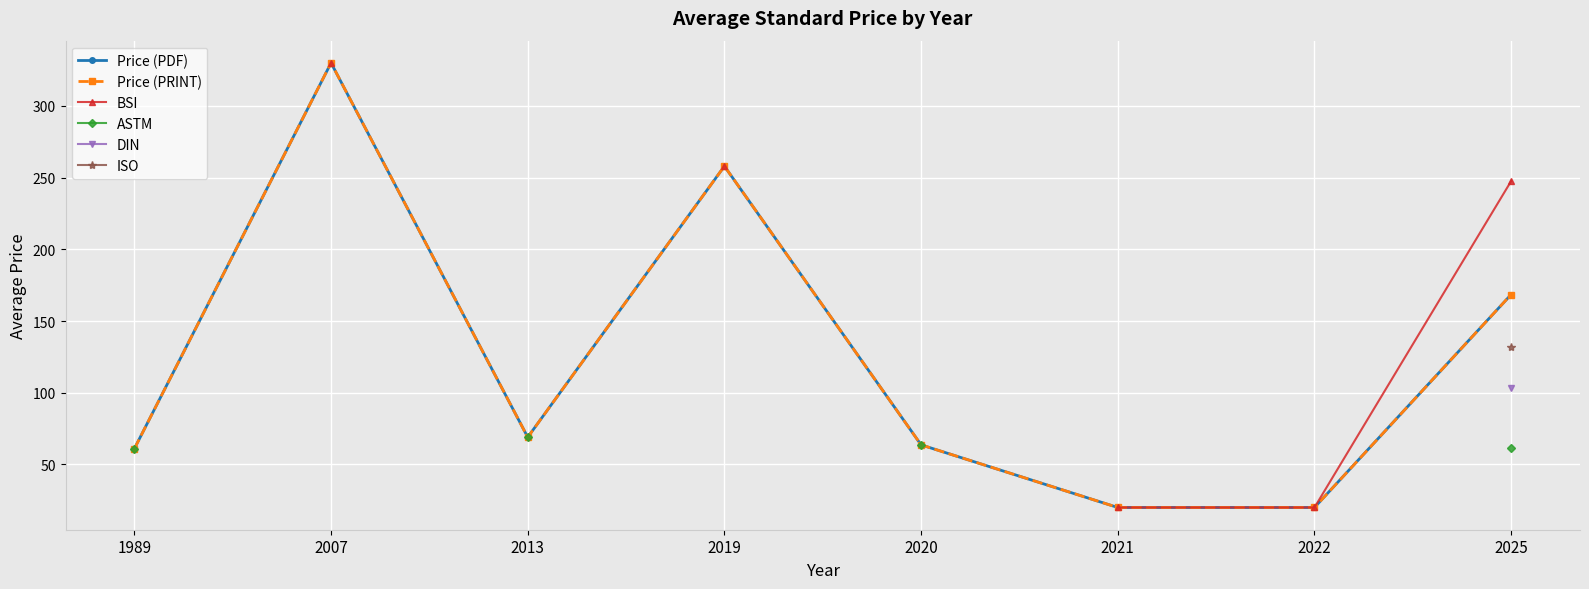

How many positive values does the DIN series have?

1